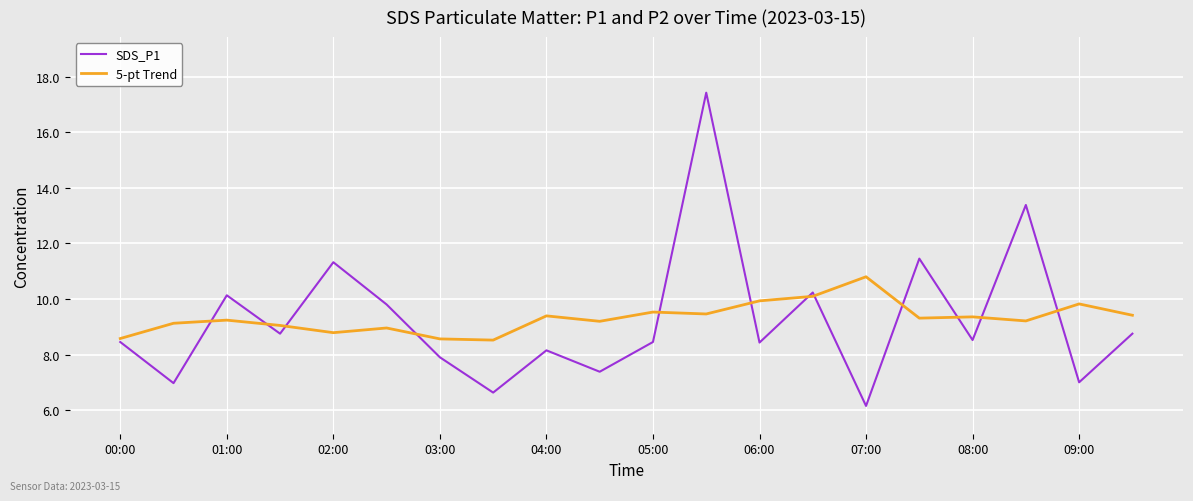

Which series has the largest range (max minus min)?

SDS_P1